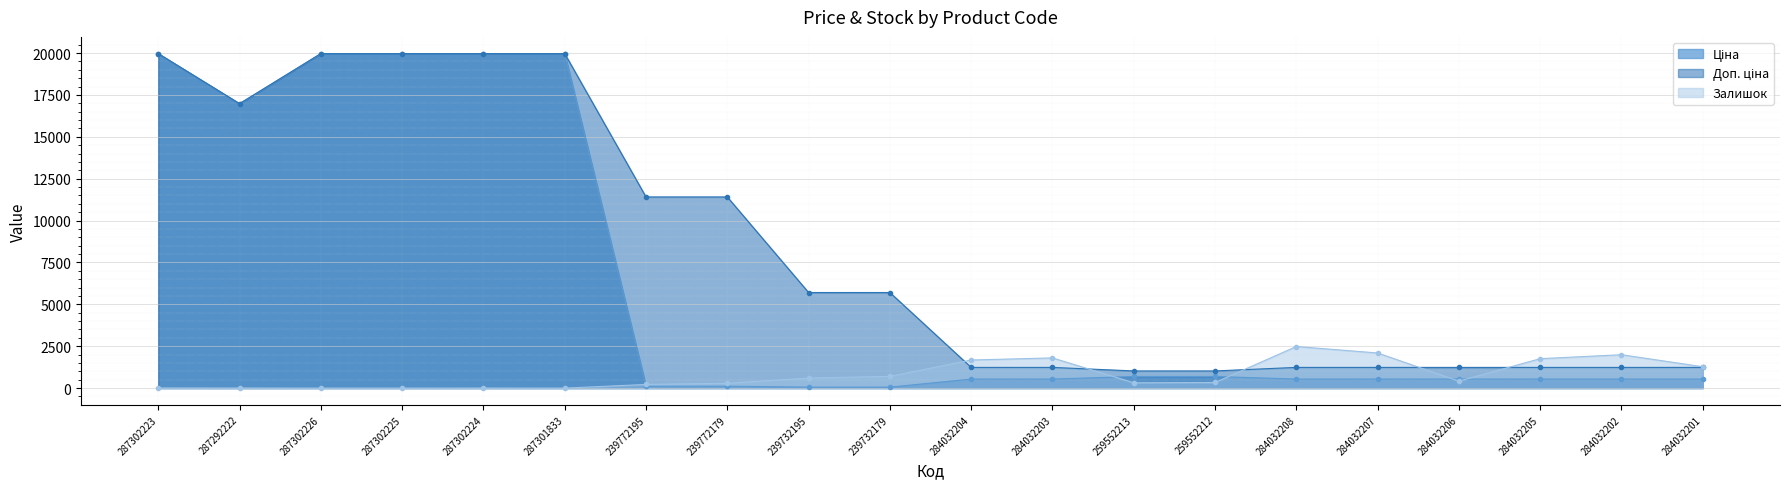

How many values in the Ціна series exceed 539?

8